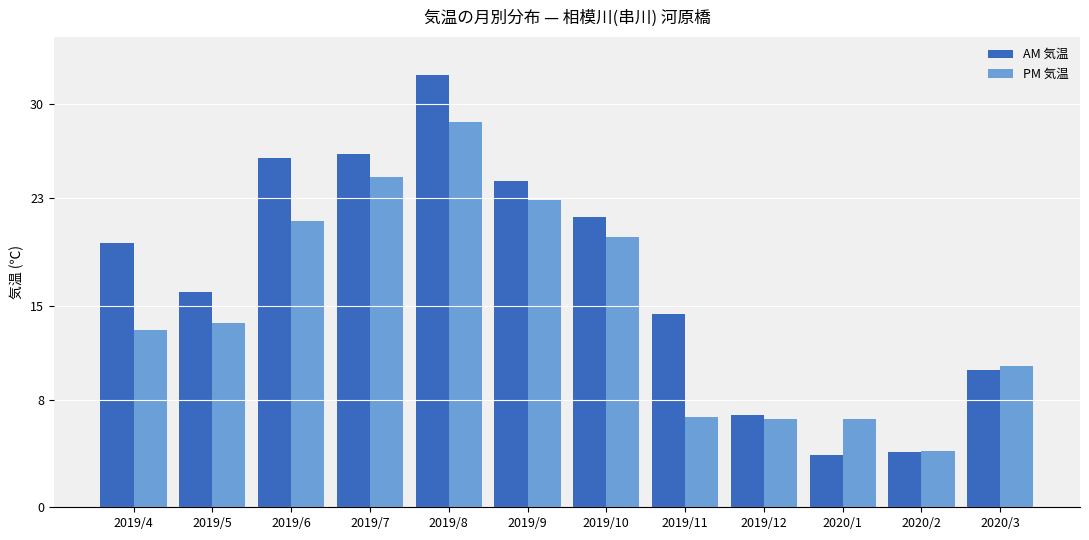

What is the difference between the highest and lowest values at 2019/11?

7.7